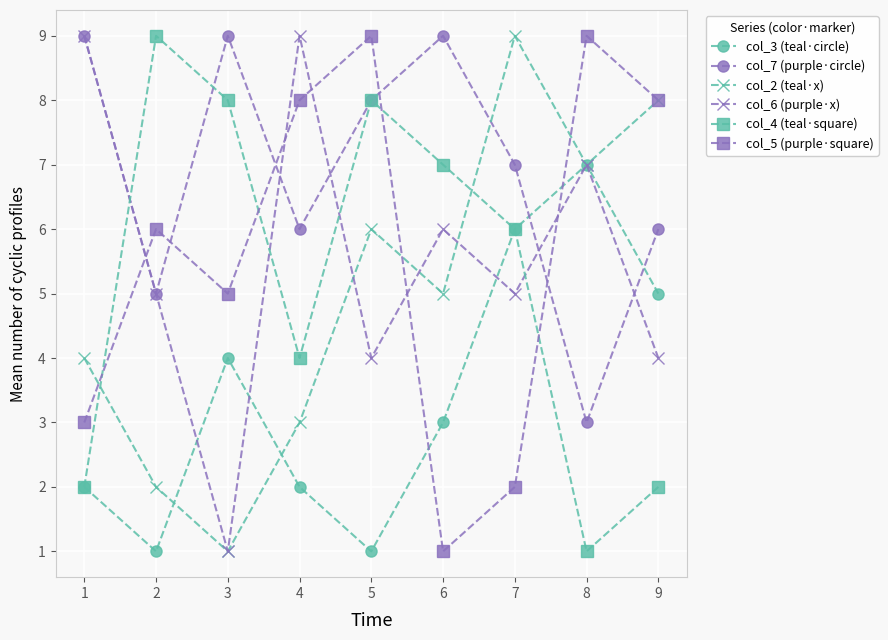

Is the value of col_5 (purple·square) at 1 greater than the value of col_7 (purple·circle) at 6?

No